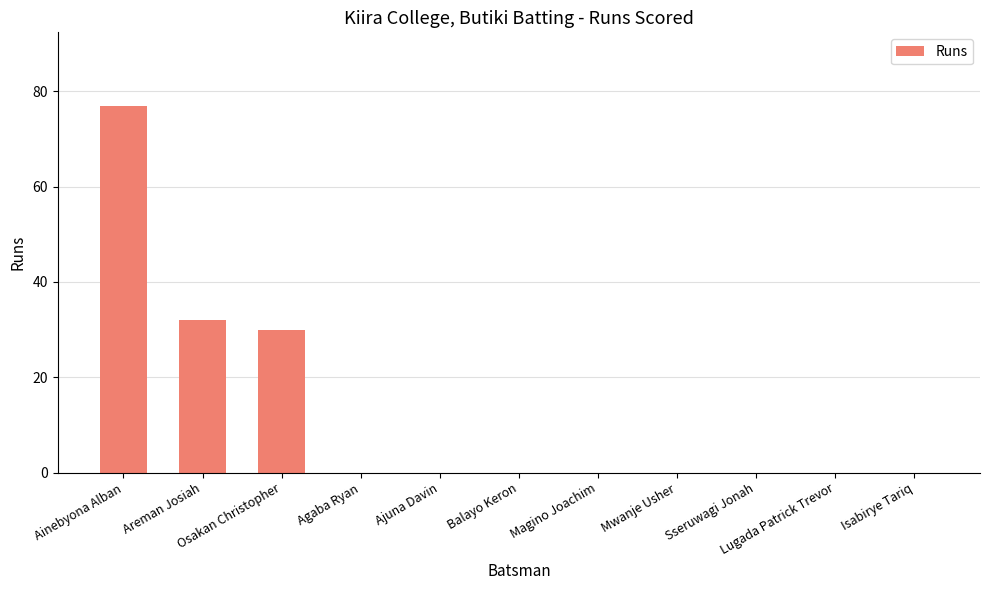

How many categories are shown in the chart?

11